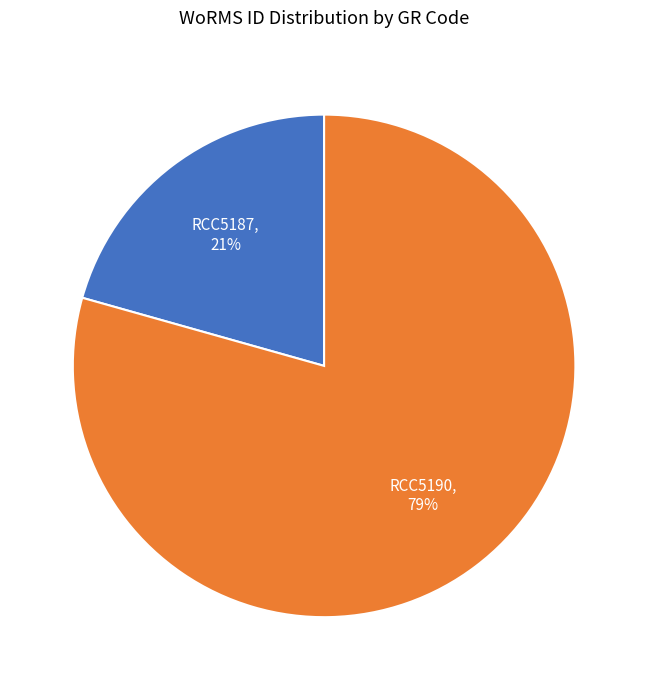

Do RCC5190 and RCC5187 together represent more than half of the pie?

Yes